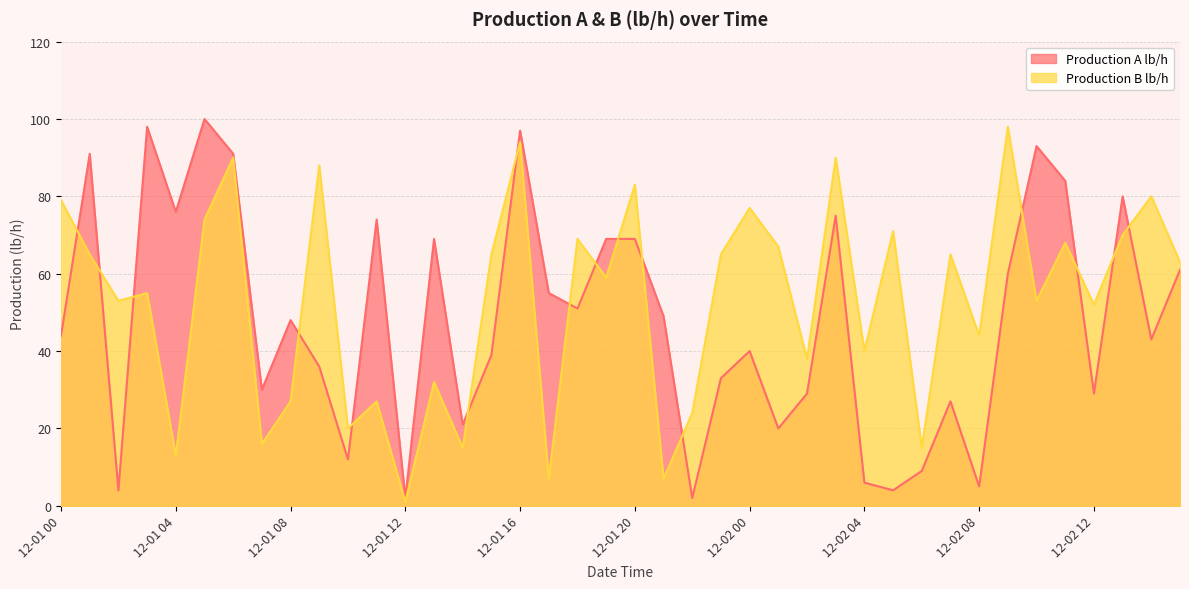

At which category is the sum across all series the highest?

12-01 16